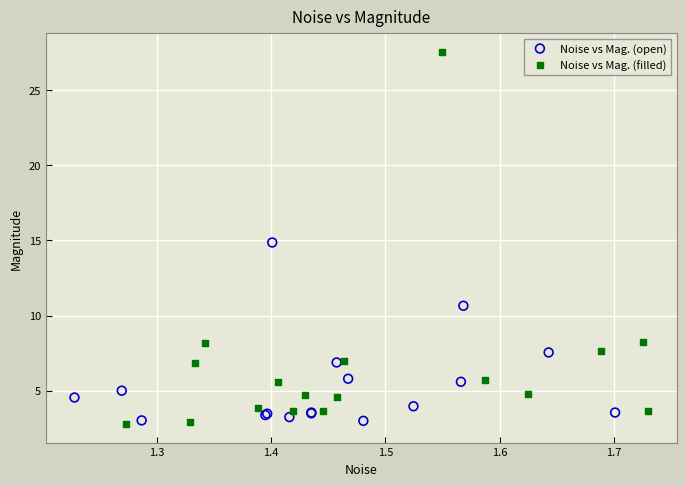

Which series has the widest spread of Y values?

Noise vs Mag. (filled)